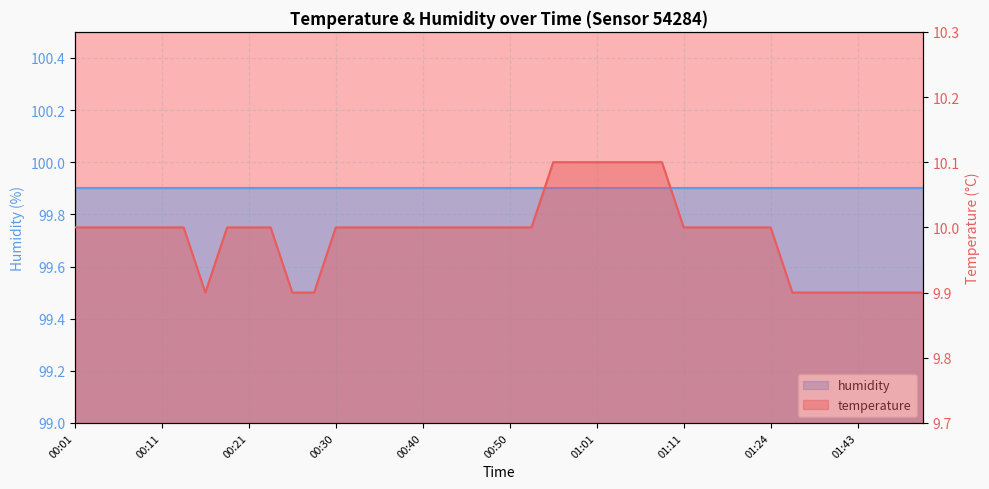

How many values exceed 10?

6